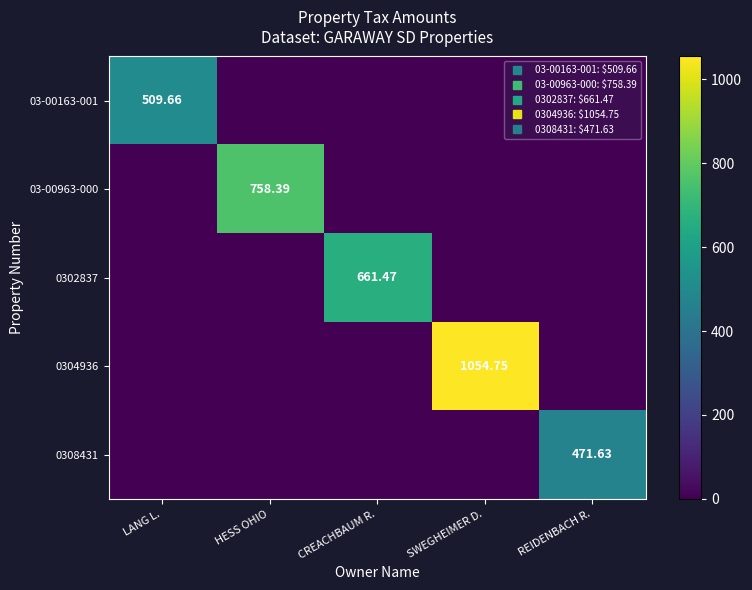

What is the difference between the highest and lowest values at LANG L.?

509.7